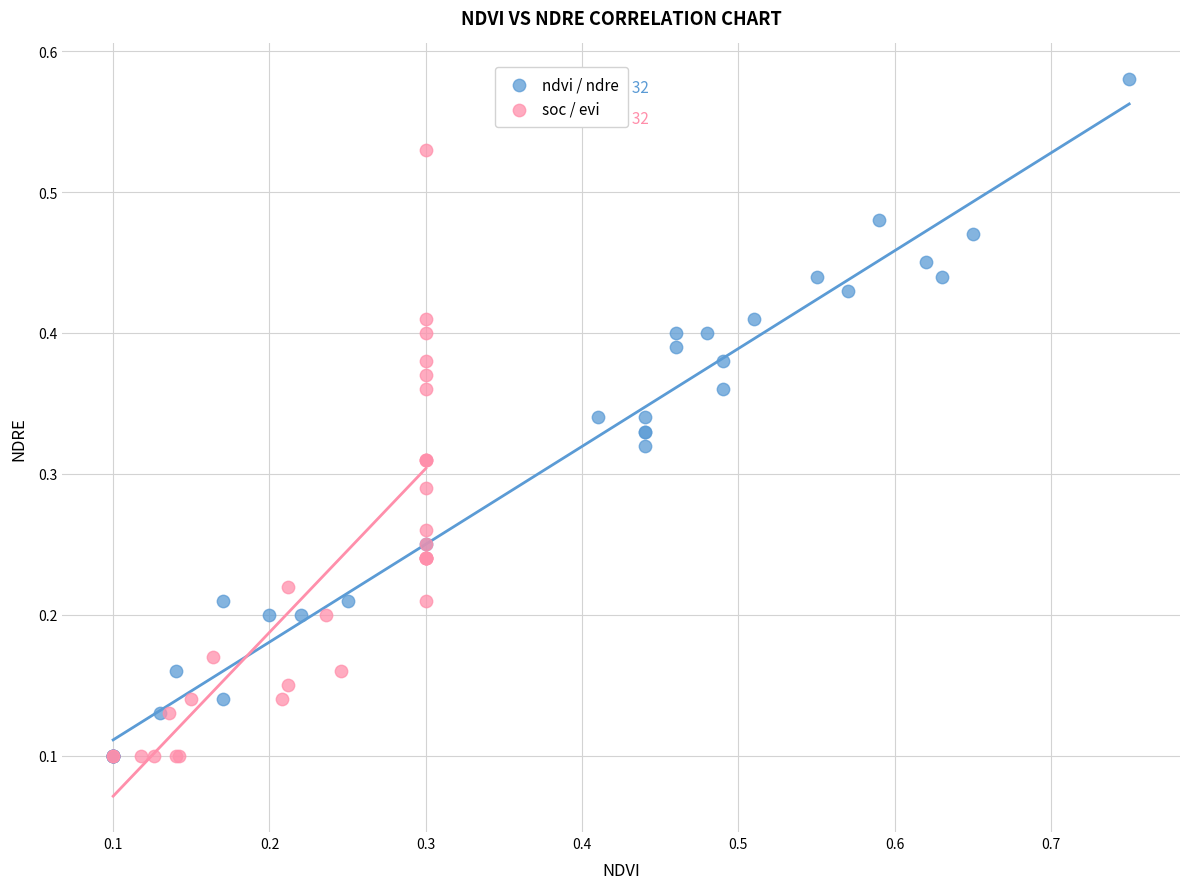

Which series reaches the maximum Y coordinate?

ndvi / ndre